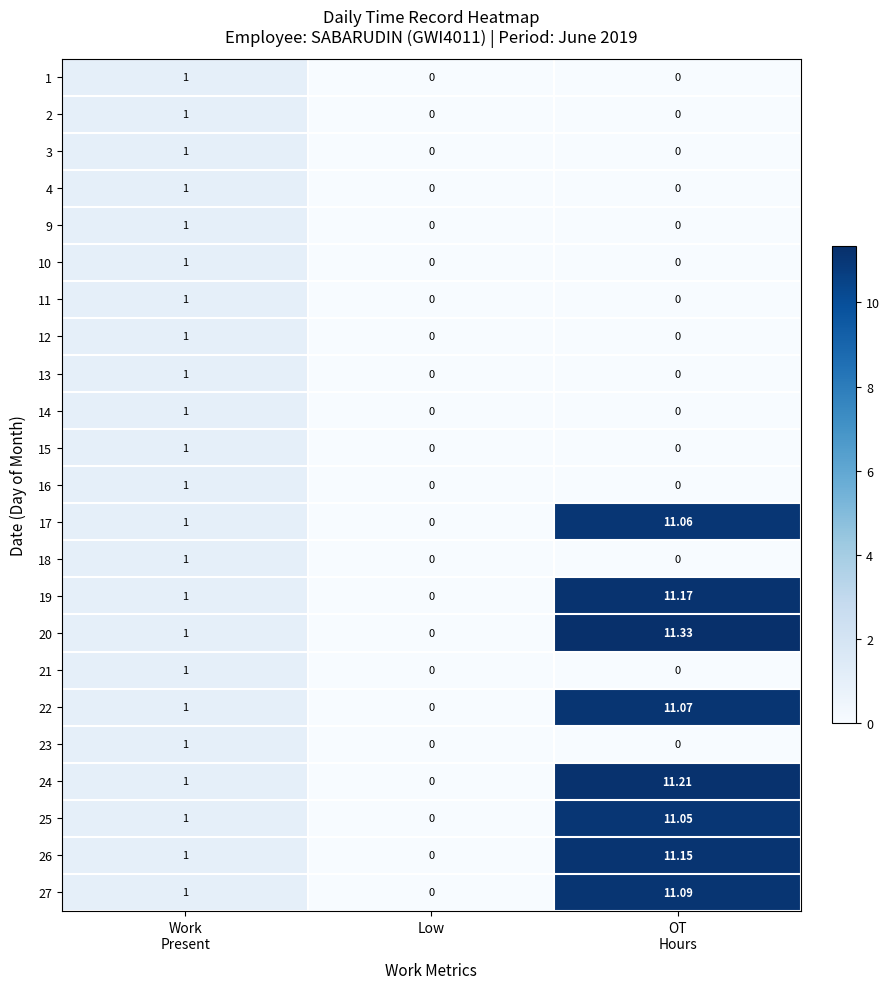

Which category has the lowest value in the 19 series?

Low